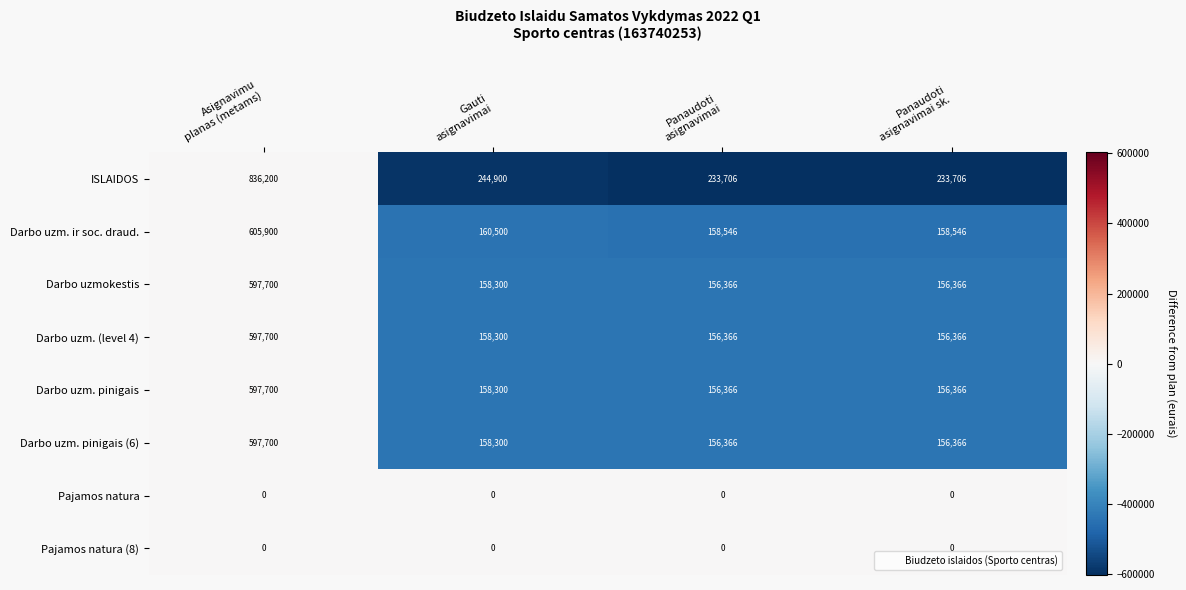

What is the difference between the maximum and minimum values in the ISLAIDOS series?

602494